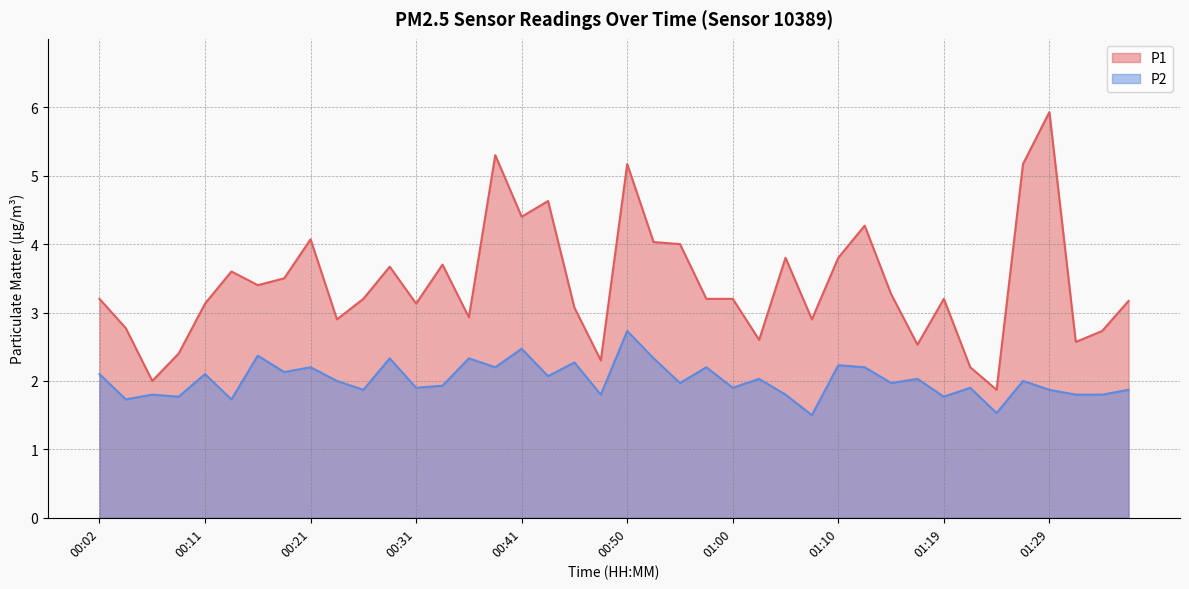

Between 01:19 and 00:07, which is larger?

01:19